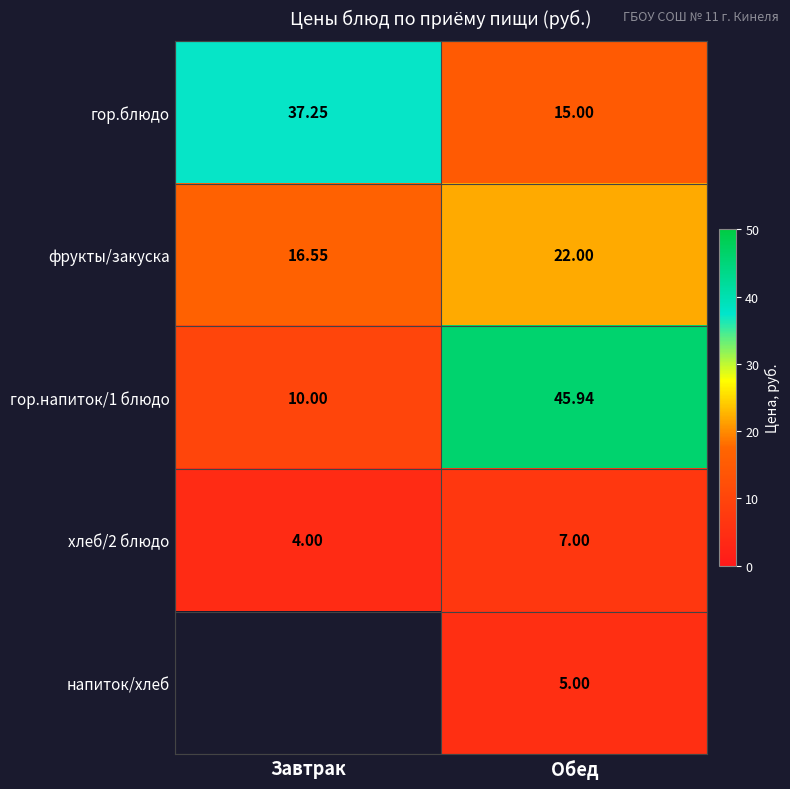

What is the sum of the гор.напиток/1 блюдо values at Завтрак and Обед?

55.9